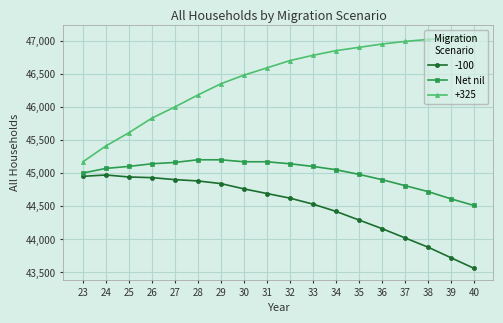

Between 27 and 34, which series saw the biggest shift?

+325